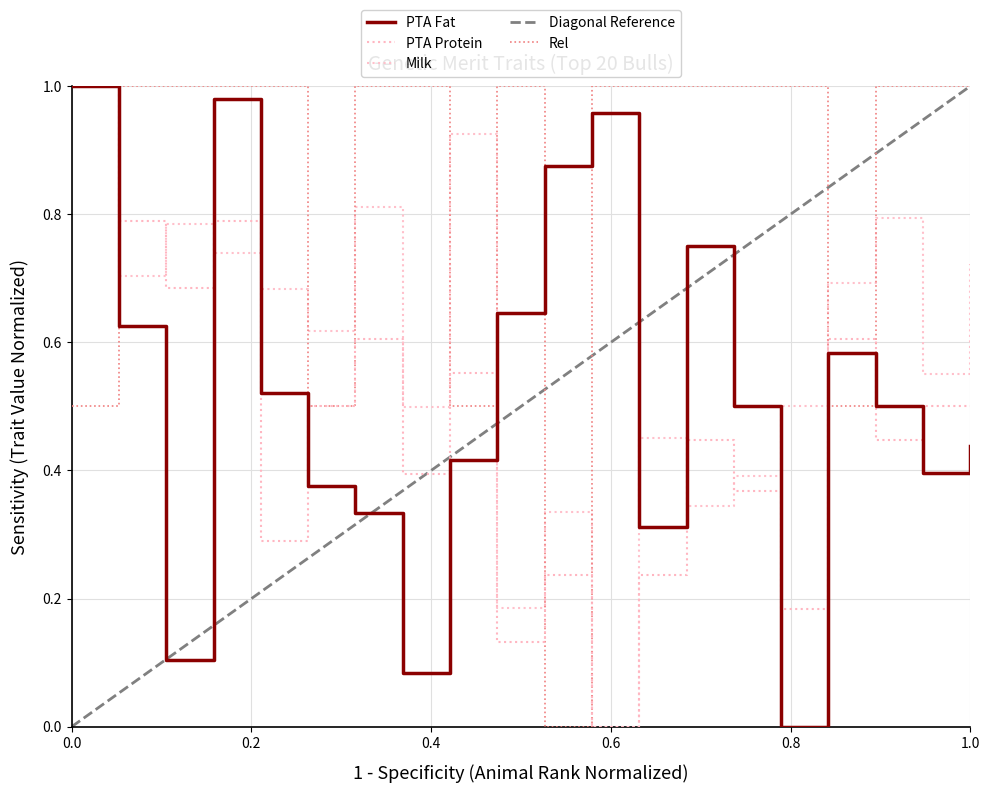

Which series has the largest total across all categories?

Rel